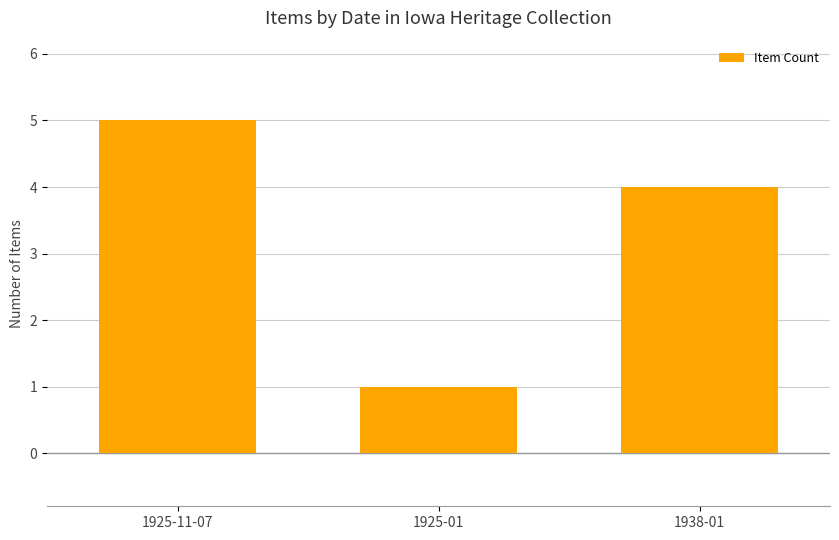

Reading left to right, list all the values displayed in this chart.

1925-11-07=5	1925-01=1	1938-01=4